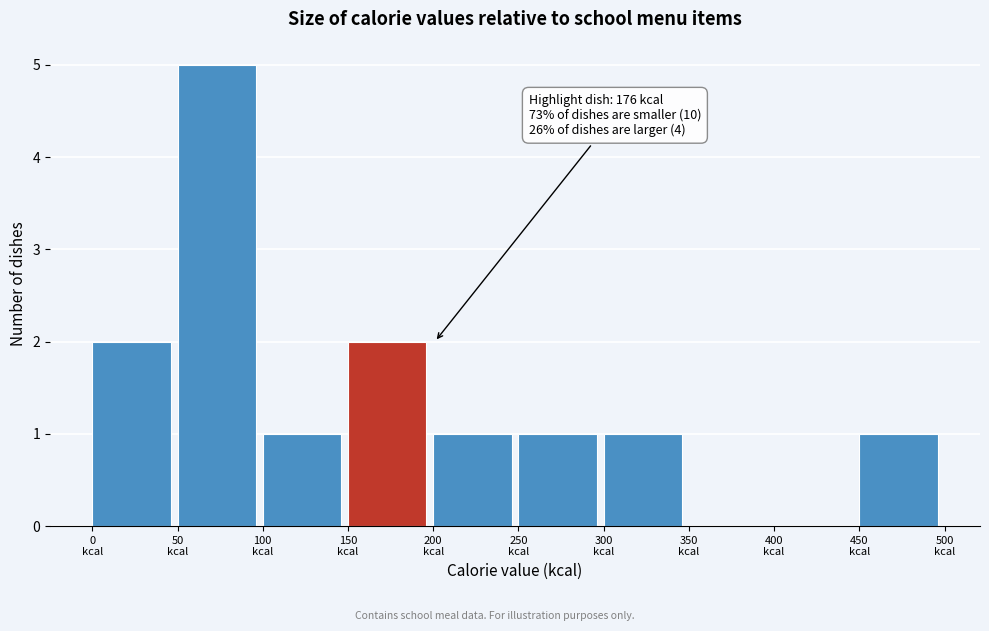

Over which range of the x-axis is the bar tallest?

50 to 100